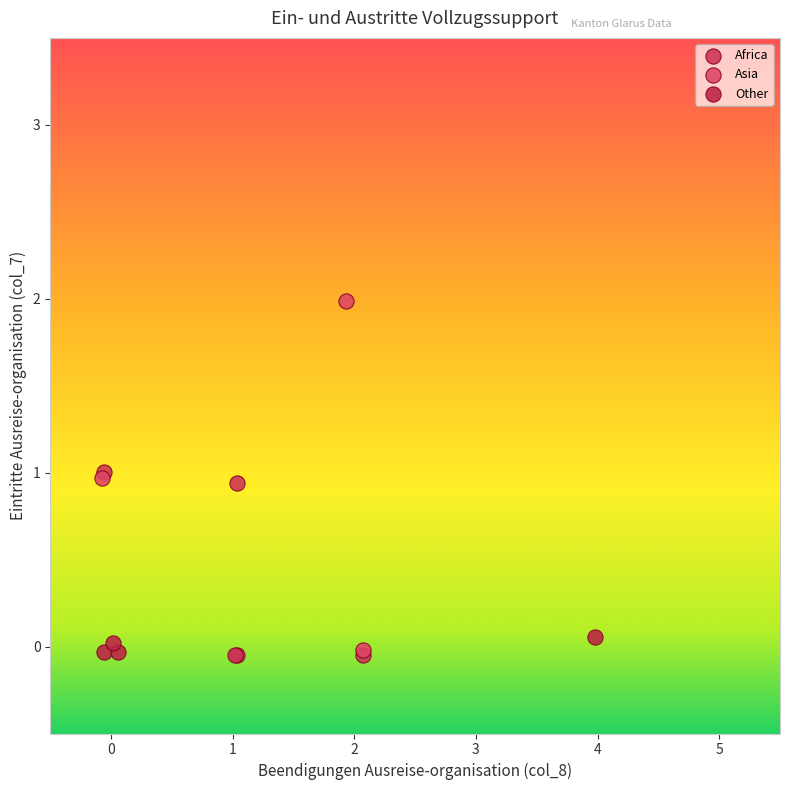

Which series reaches the maximum Y coordinate?

Asia